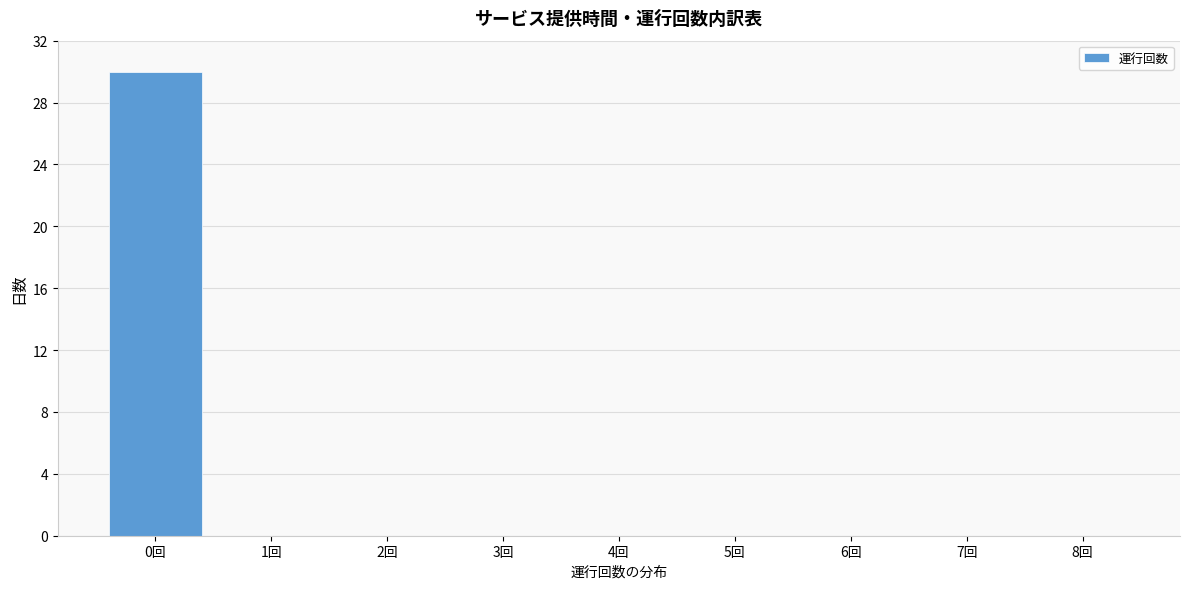

Reading left to right, transcribe this chart: for each bar, give the range it covers on the x-axis and its height. The values are not printed on the chart, so give them approximately, as read against the axis.

-0.5 to 0.5: 30
0.5 to 1.5: 0
1.5 to 2.5: 0
2.5 to 3.5: 0
3.5 to 4.5: 0
4.5 to 5.5: 0
5.5 to 6.5: 0
6.5 to 7.5: 0
7.5 to 8.5: 0